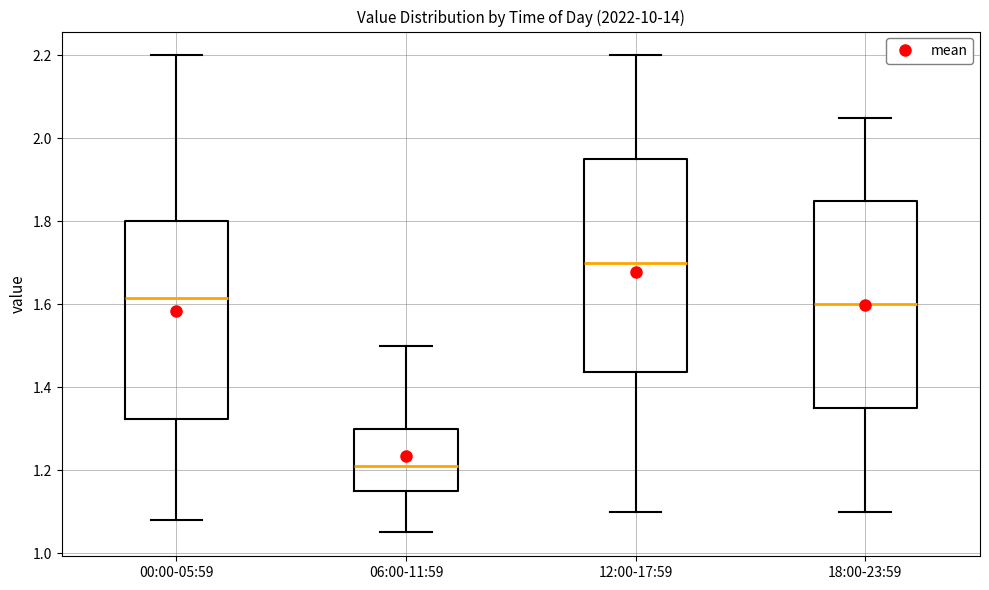

Reading left to right, read every box against the y-axis: the position of its median line, the range the box covers, and the ends of its whiskers. The values are not printed on the chart, so give them approximately, as read against the axis.

00:00-05:59: median 1.62, box 1.32 to 1.80, whiskers 1.08 to 2.20
06:00-11:59: median 1.22, box 1.16 to 1.30, whiskers 1.06 to 1.50
12:00-17:59: median 1.70, box 1.44 to 1.96, whiskers 1.10 to 2.20
18:00-23:59: median 1.60, box 1.36 to 1.86, whiskers 1.10 to 2.06